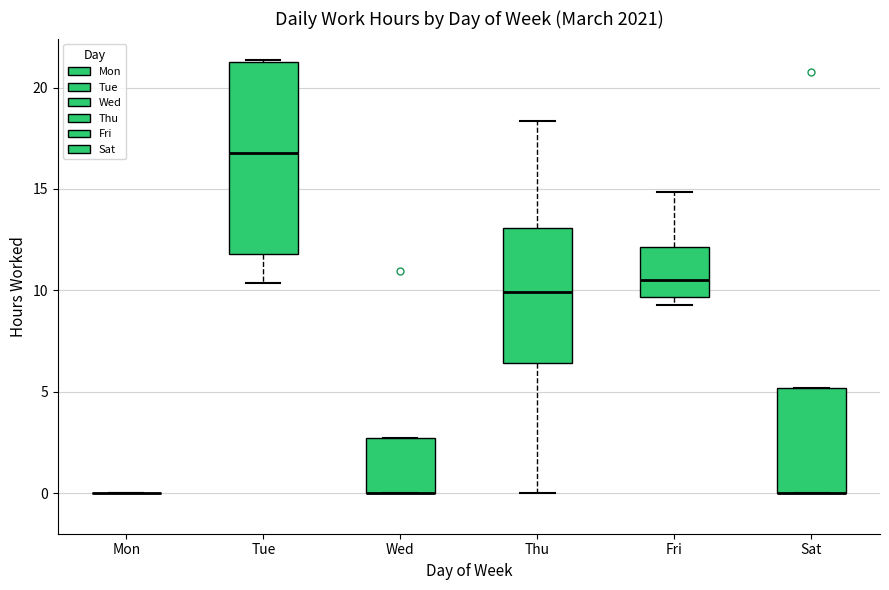

Where is the lower edge of the box for Wed on the y-axis? The values are not printed on the chart, so give them approximately, as read against the axis.

0.0